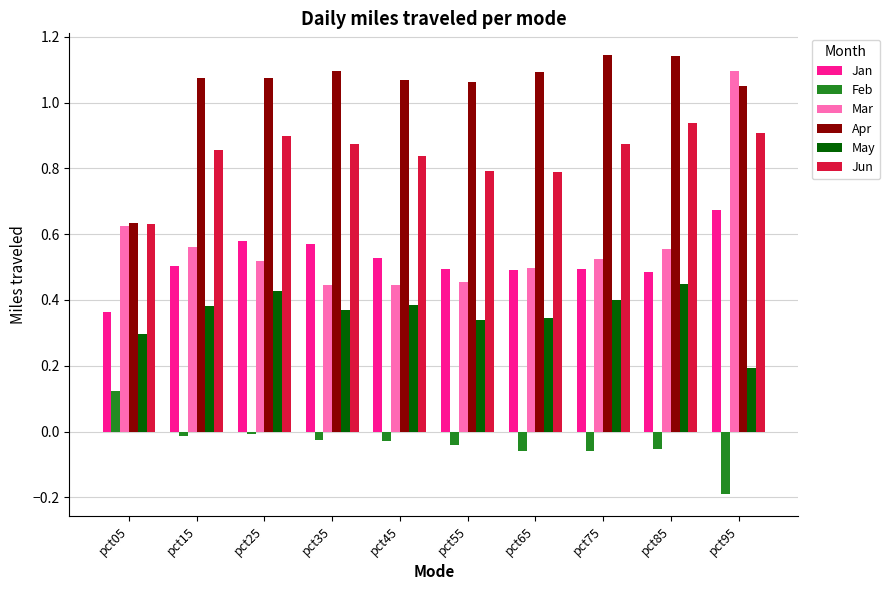

Which label corresponds to the smallest value in the chart?

pct95